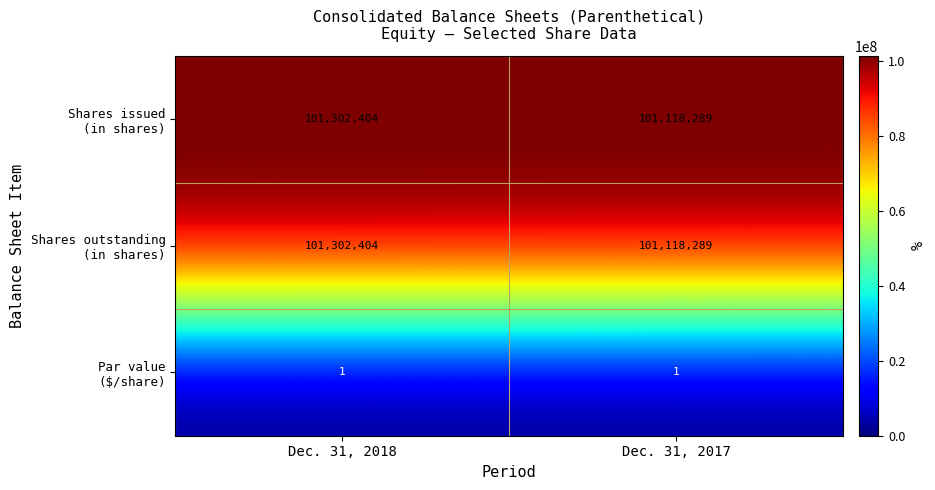

What is the spread (max minus min) of values at Dec. 31, 2018?

101302403